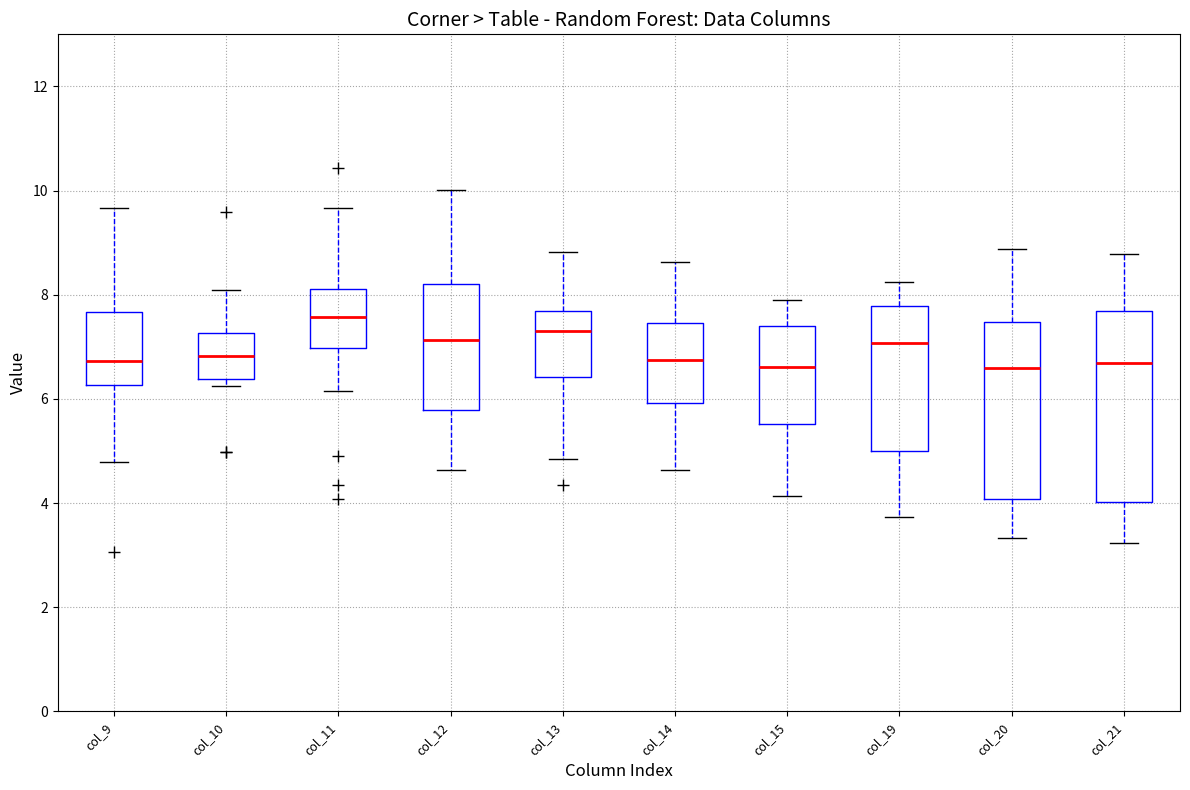

Where does the upper whisker of the box for col_21 end on the y-axis? The values are not printed on the chart, so give them approximately, as read against the axis.

8.8